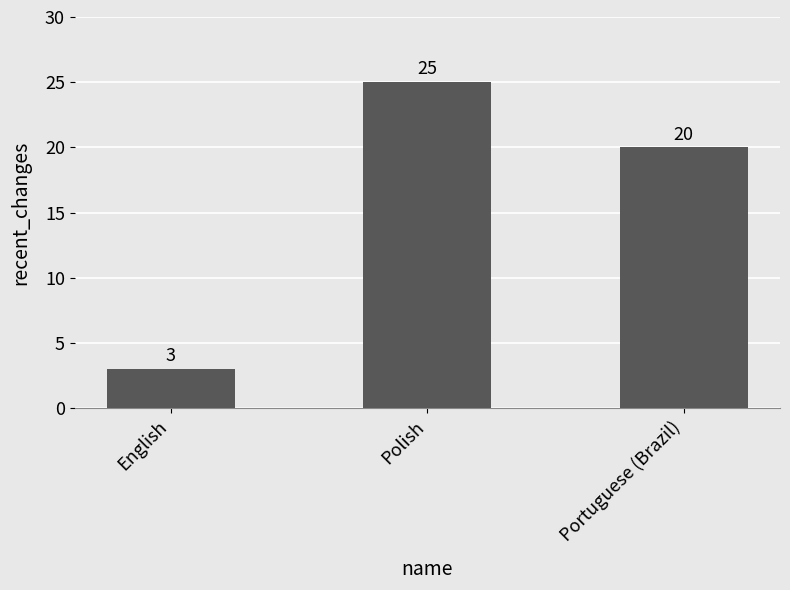

What is the difference between the maximum and minimum values?

22